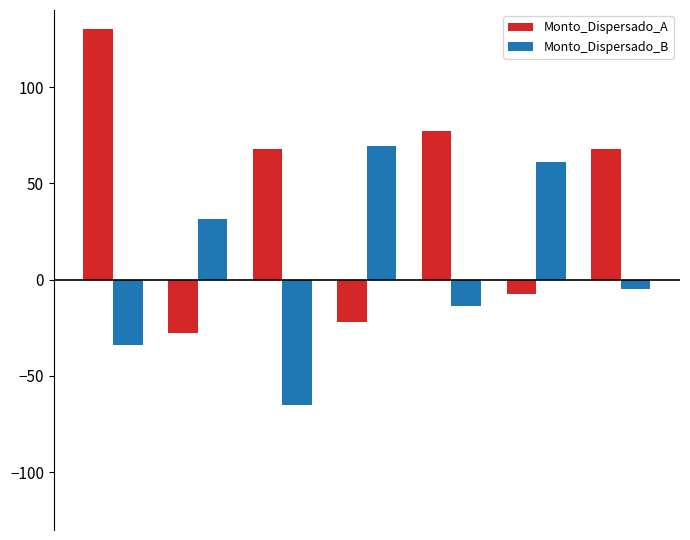

What is the sum of all Monto_Dispersado_A values?

285.9